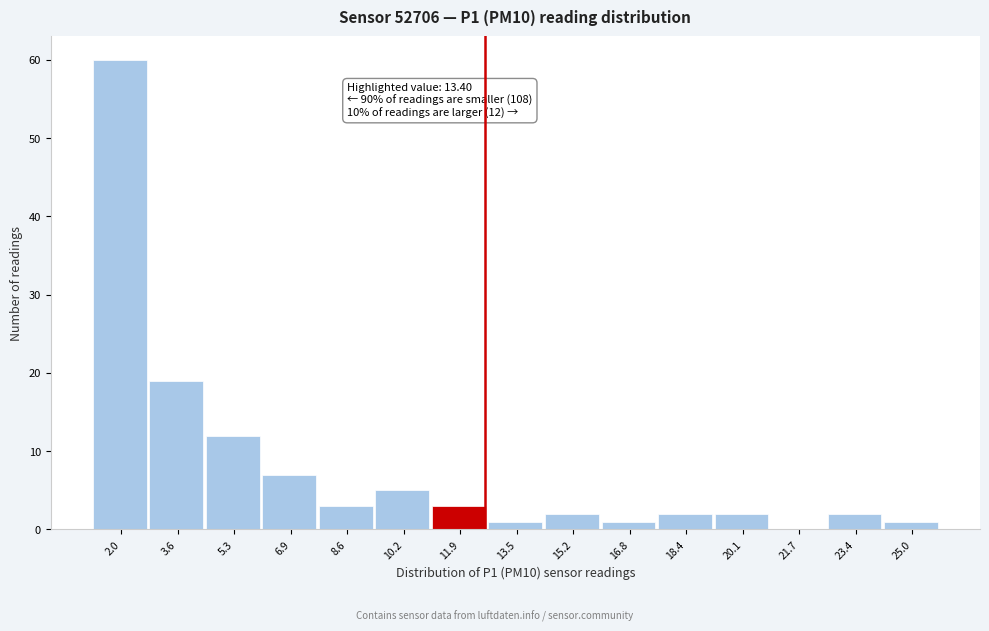

Reading left to right, transcribe all the data shown in this chart.

2.0=60	3.6=19	5.3=12	6.9=7	8.6=3	10.2=5	11.9=3	13.5=1	15.2=2	16.8=1	18.4=2	20.1=2	21.7=0	23.4=2	25.0=1